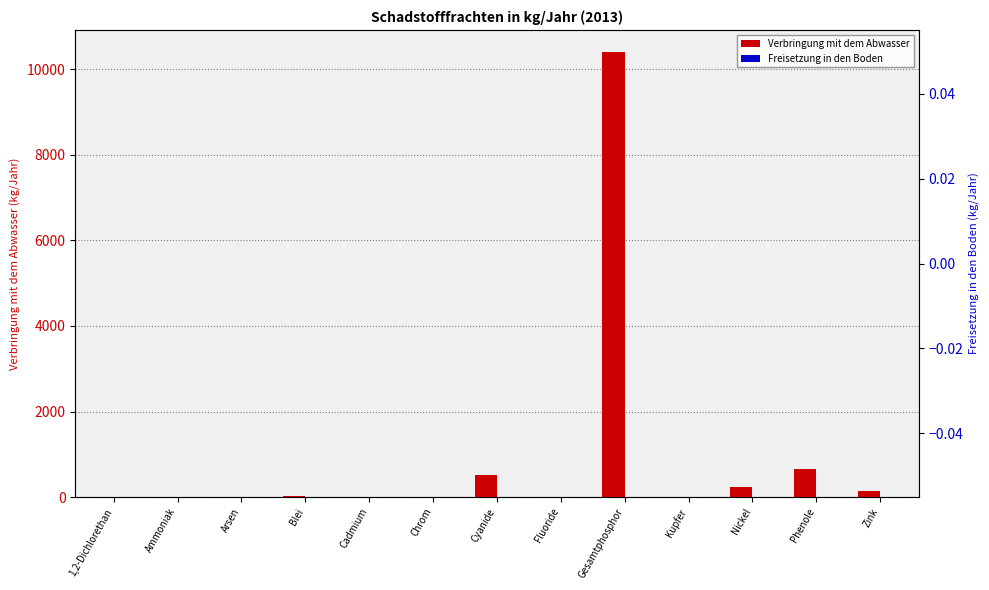

How many bars are there in each group?

2